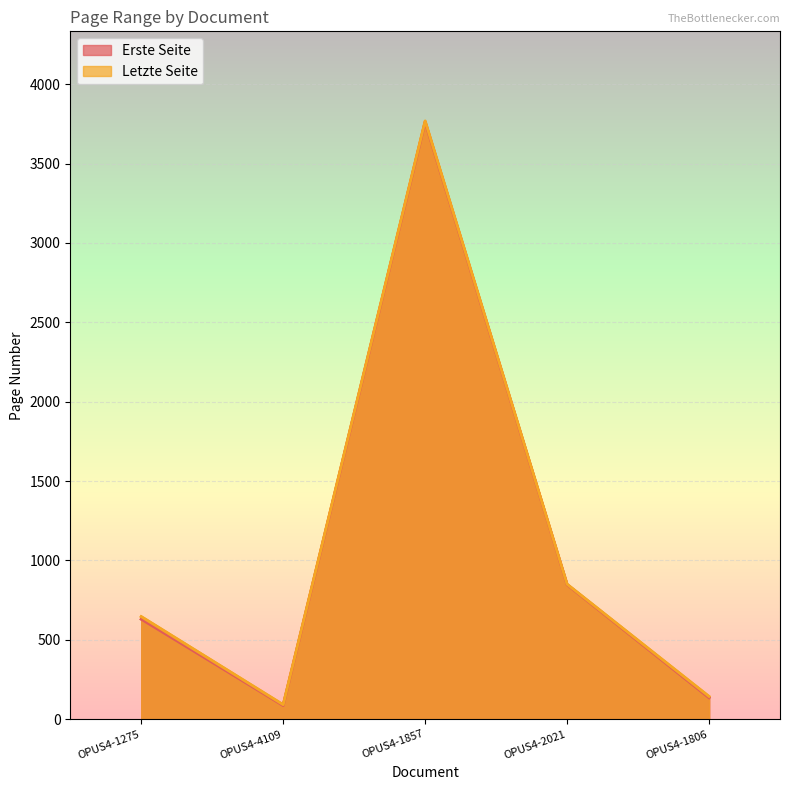

What position from the right is OPUS4-1275?

5